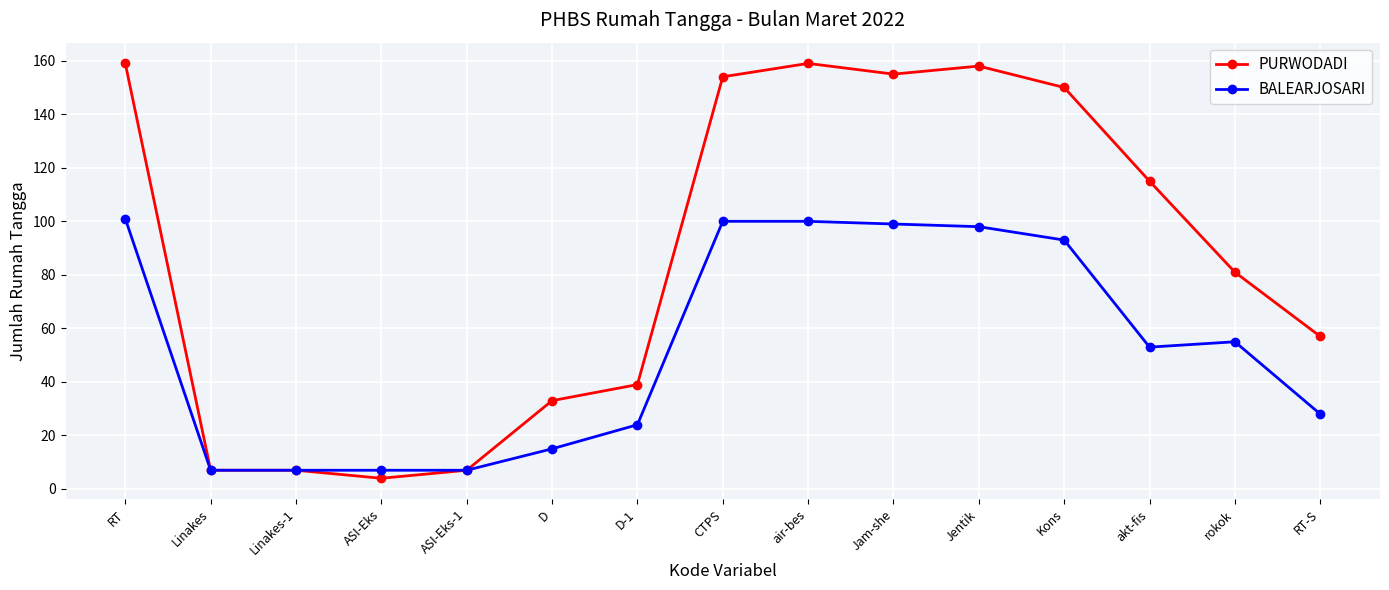

Reading right to left, what are all the values shown in this chart?

PURWODADI: RT-S=57	rokok=81	akt-fis=115	Kons=150	Jentik=158	Jam-she=155	air-bes=159	CTPS=154	D-1=39	D=33	ASI-Eks-1=7	ASI-Eks=4	Linakes-1=7	Linakes=7	RT=159
BALEARJOSARI: RT-S=28	rokok=55	akt-fis=53	Kons=93	Jentik=98	Jam-she=99	air-bes=100	CTPS=100	D-1=24	D=15	ASI-Eks-1=7	ASI-Eks=7	Linakes-1=7	Linakes=7	RT=101